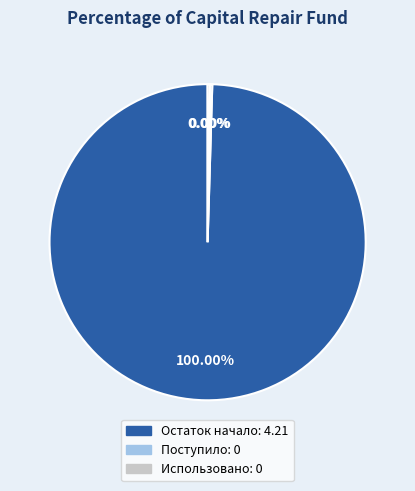

Is Использовано the majority of the pie?

No